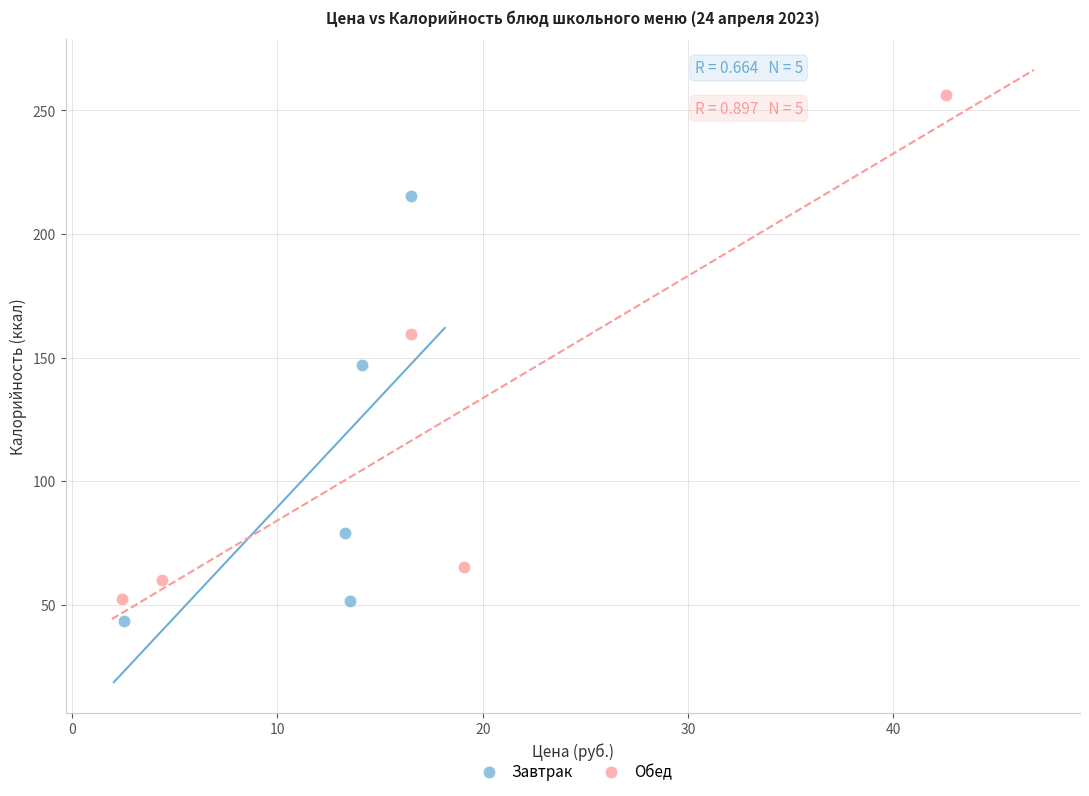

Which series contains the highest Y value?

Обед